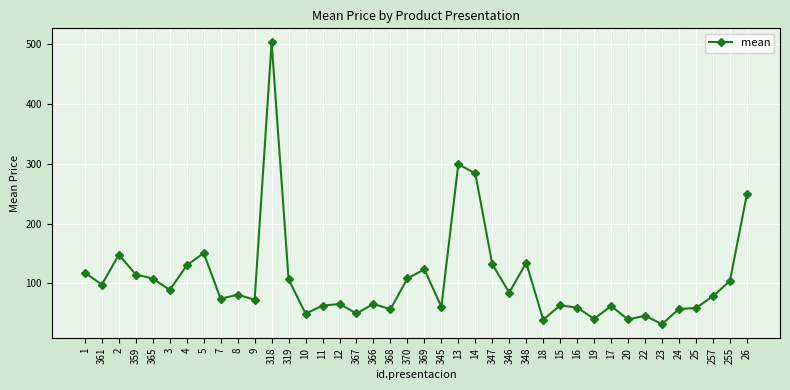

What is the ratio of the value at 346 to the value at 24?

1.5